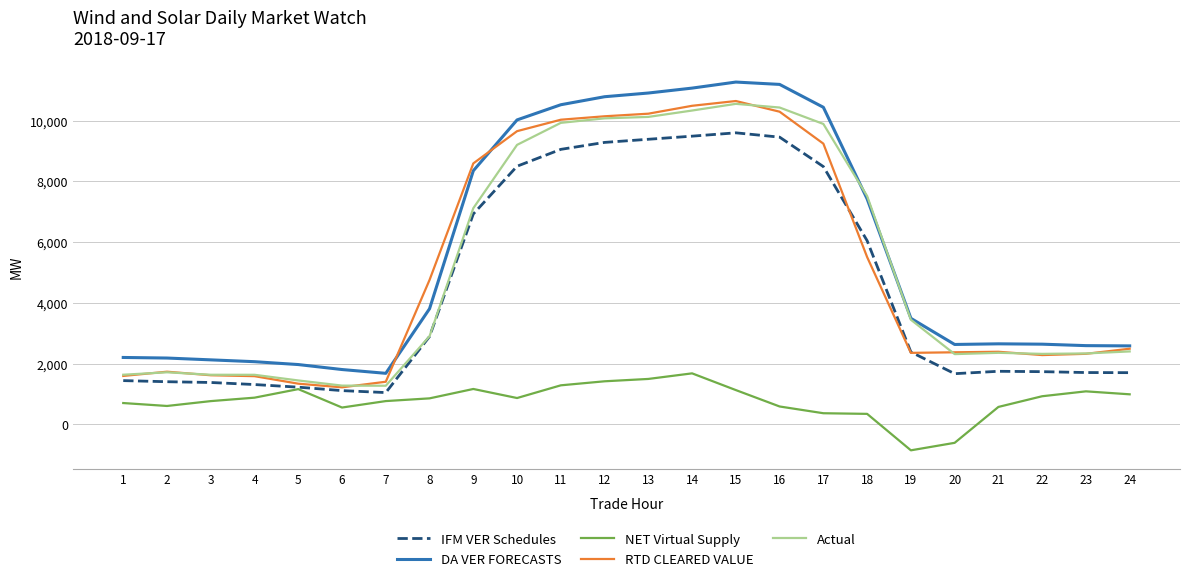

Rank the series at 9 from highest to lowest value.

RTD CLEARED VALUE, DA VER FORECASTS, Actual, IFM VER Schedules, NET Virtual Supply